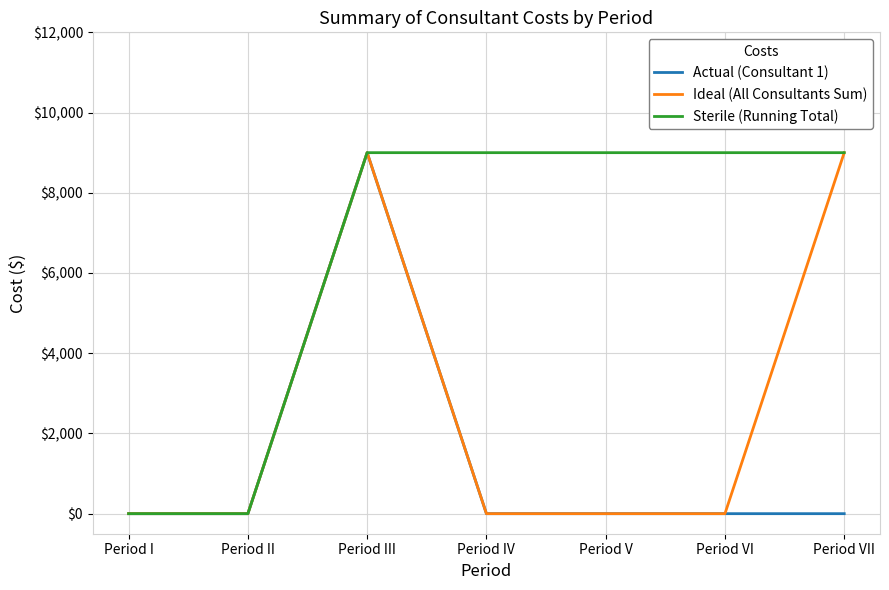

Does the chart have visible grid lines?

Yes